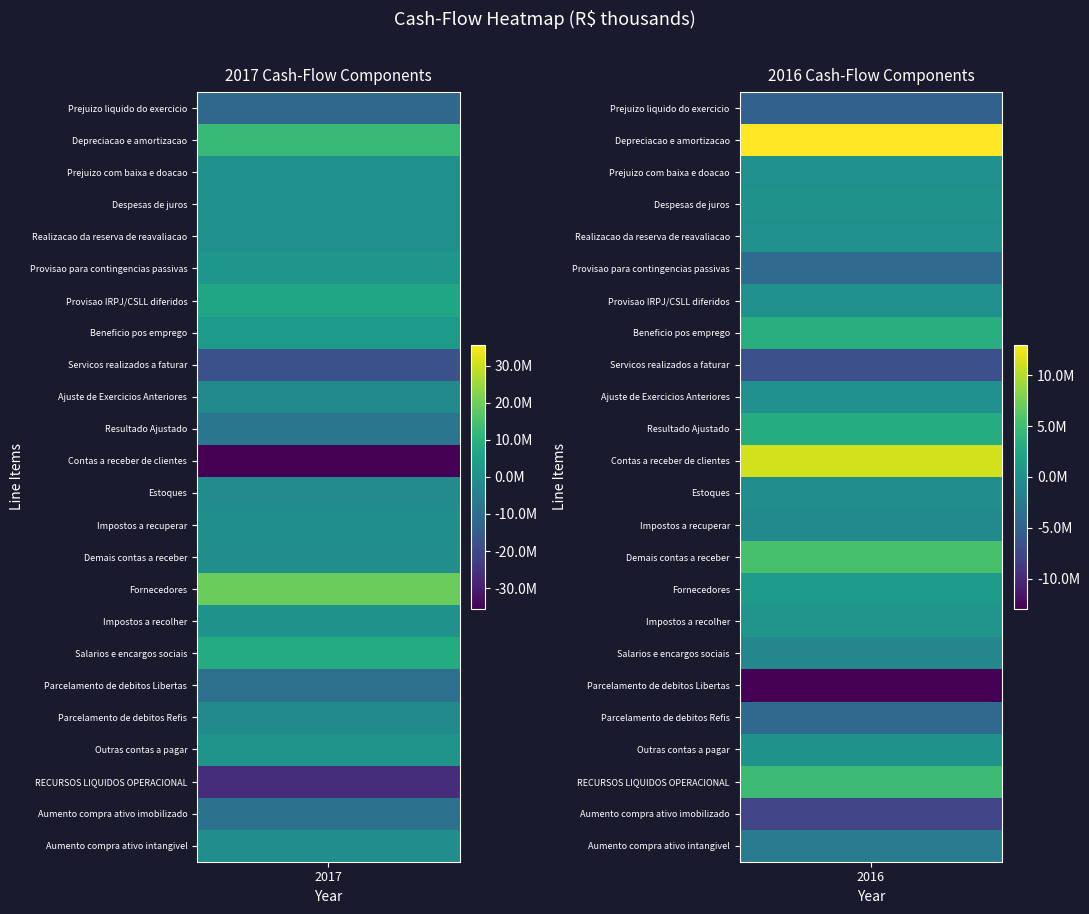

At how many categories does at least one series exceed 15964195?

1